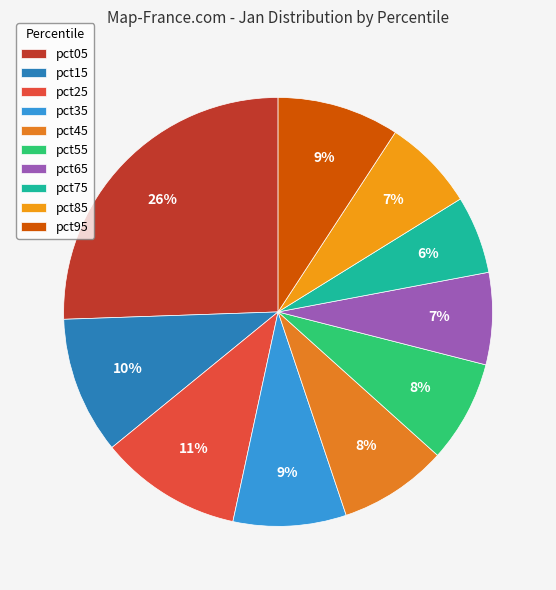

How many slices are in this pie chart?

10